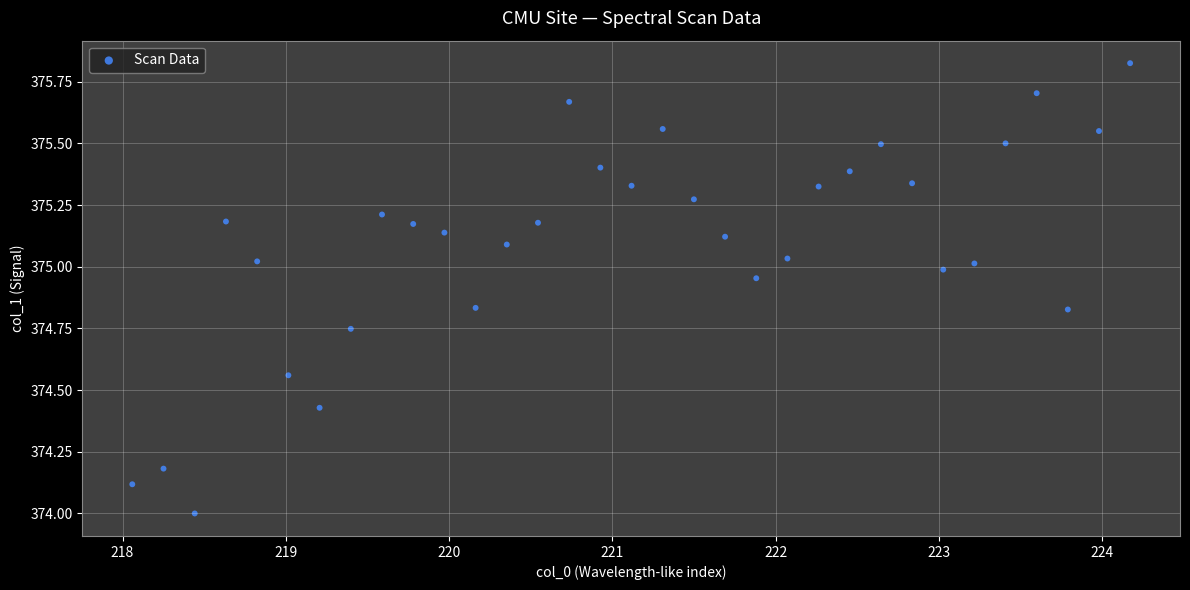

What is the range of Y values (max minus min)?

1.8